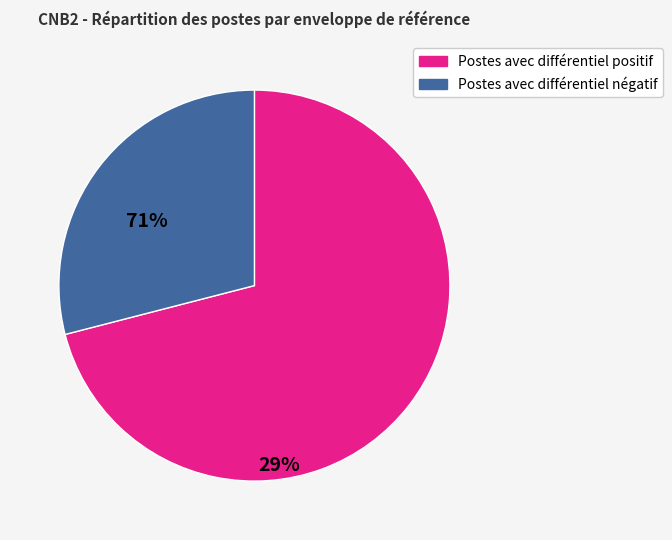

Does Postes avec différentiel négatif represent more than half of the total?

No